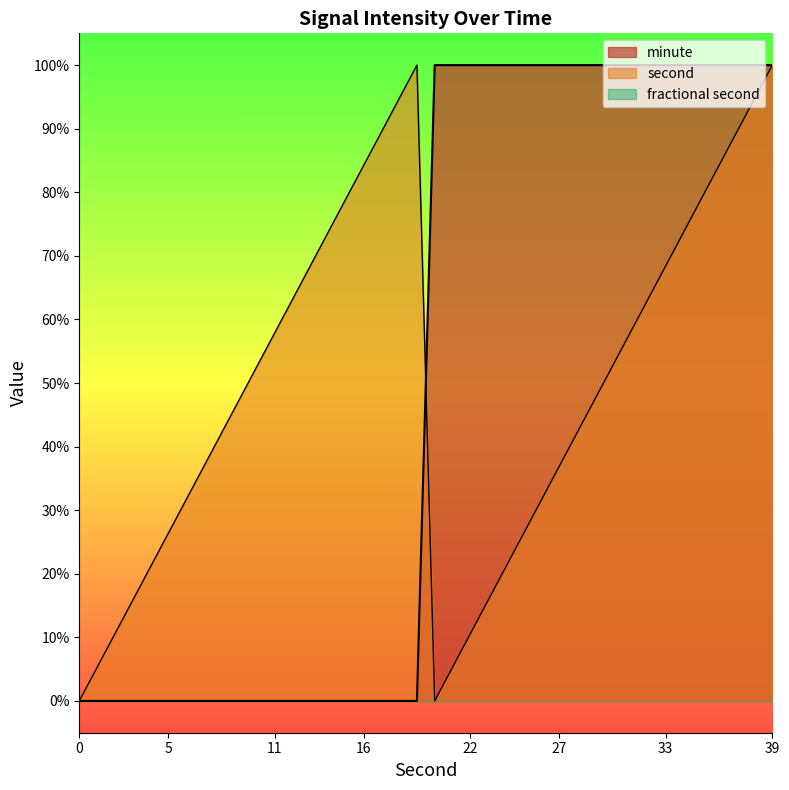

Count the number of categories in the chart.

40